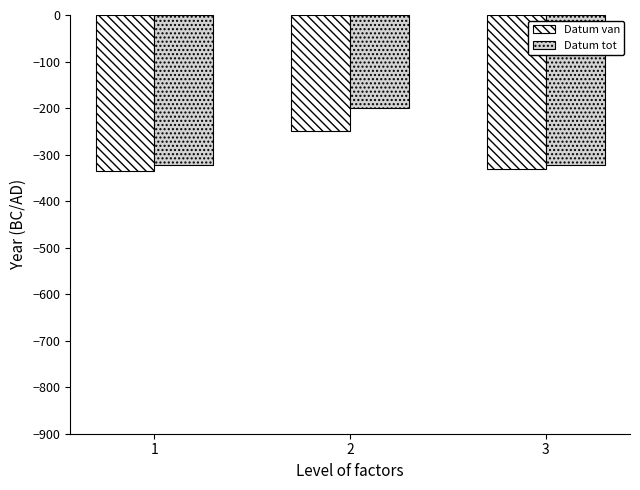

How many data points in Datum tot are above -323?

1